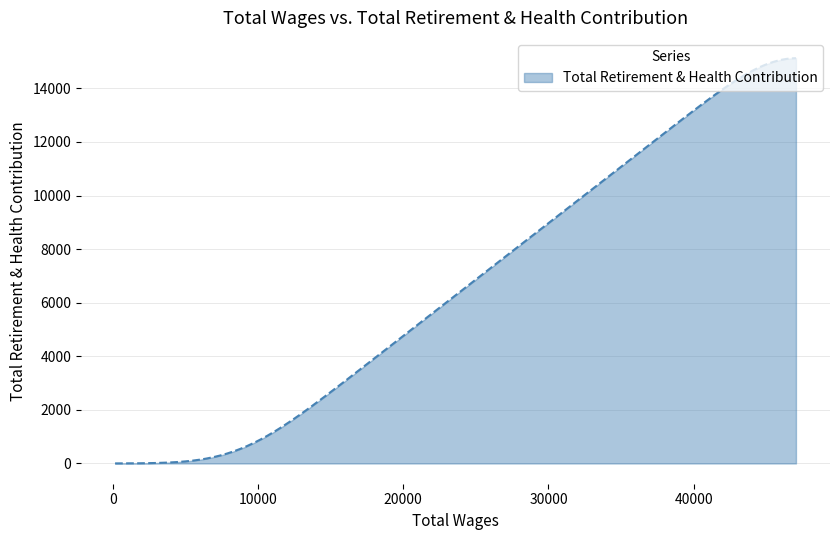

What is the difference between the maximum and minimum values?

15126.6